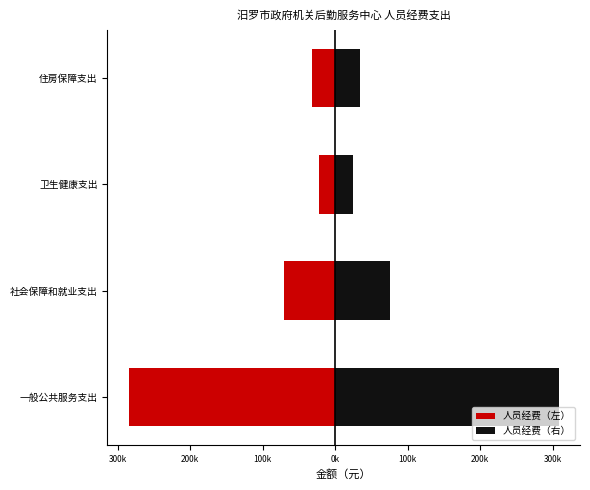

What is the approximate value of 人员经费（左） at 住房保障支出?

-31402.6